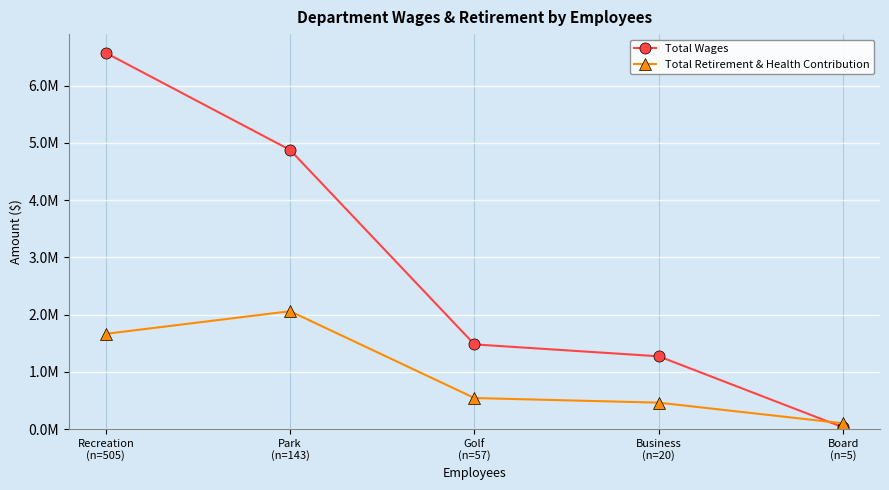

At which label does Total Retirement & Health Contribution first exceed 541719?

Recreation
(n=505)